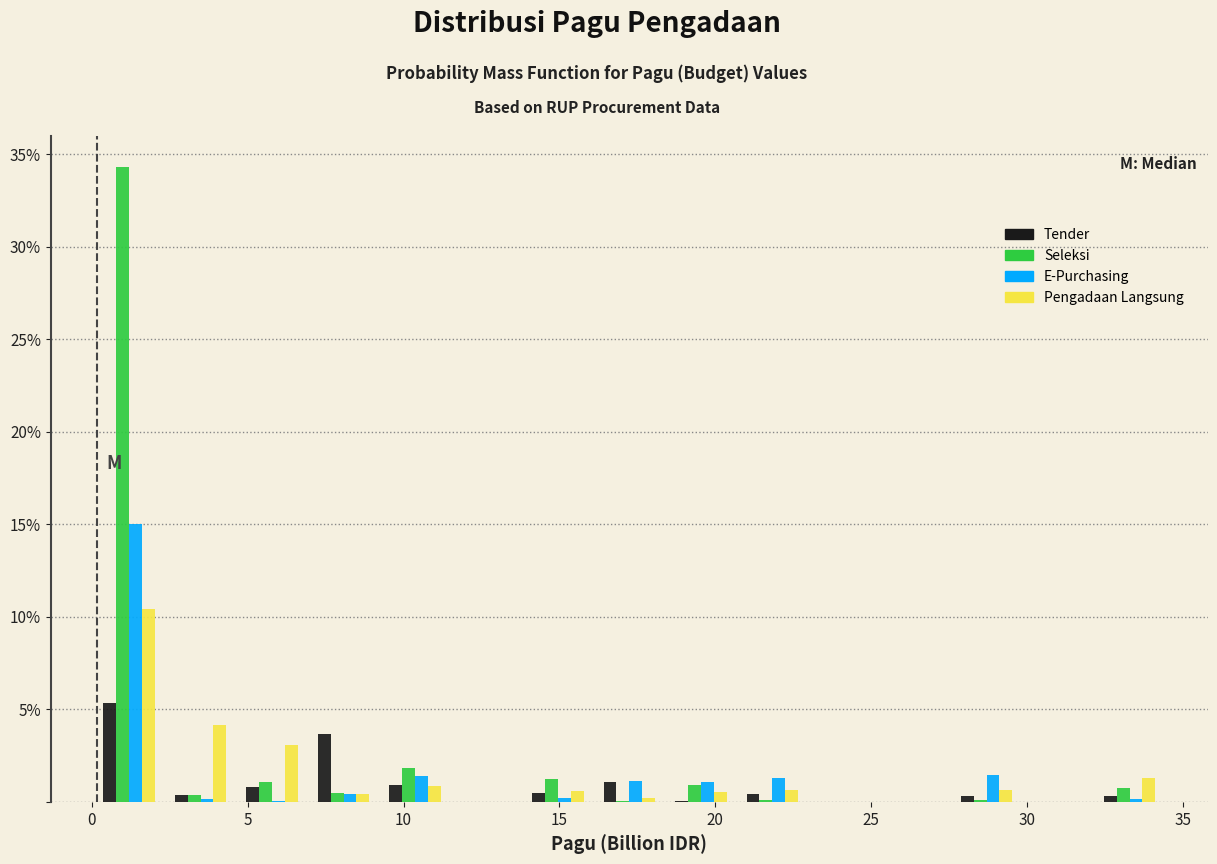

What is the height of the Pengadaan Langsung bar covering 32.0 to 34.5 on the x-axis? Neither the bar edges nor the heights are printed on the chart, so give them approximately, as read against the axes.

1.5